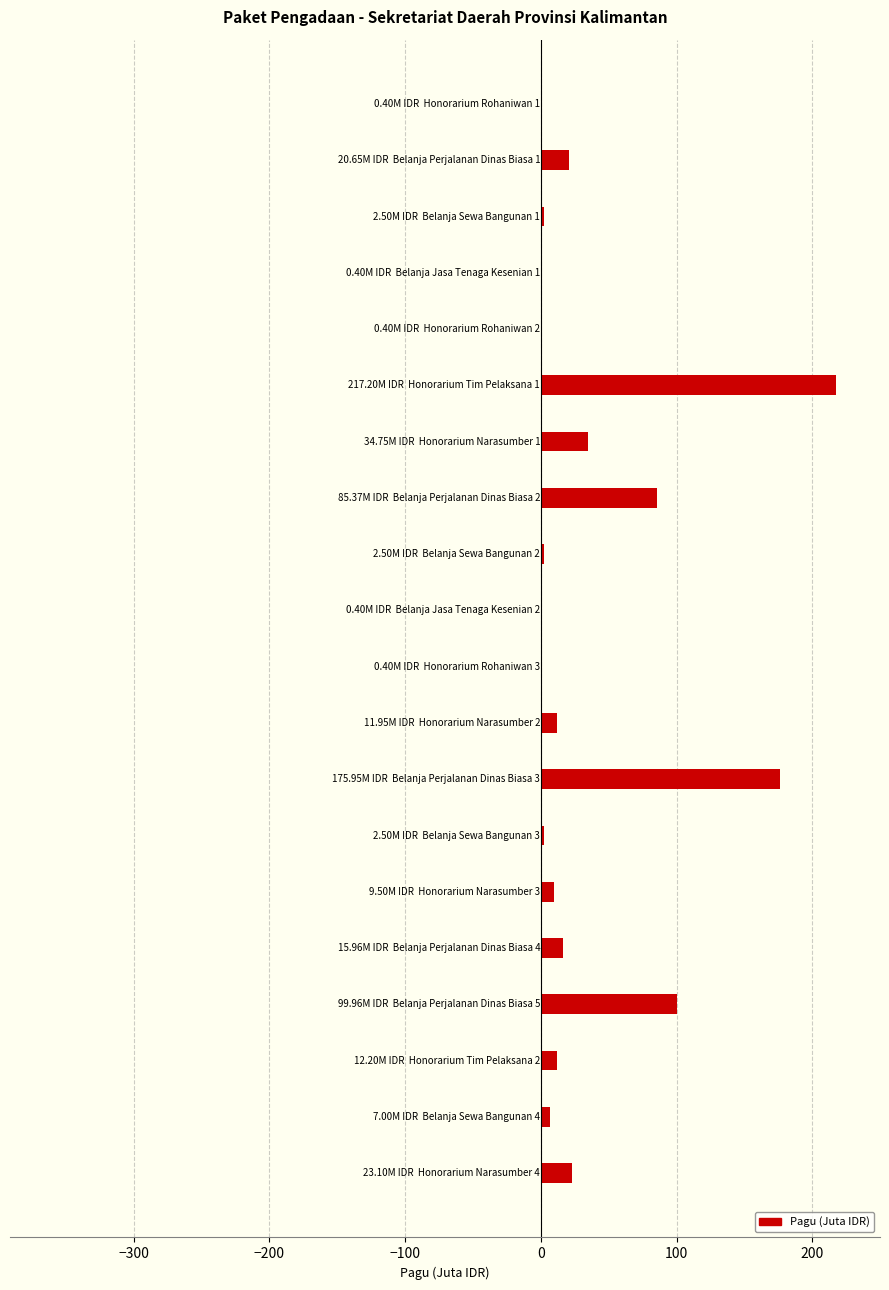

What is the maximum value shown in the chart?

217.2